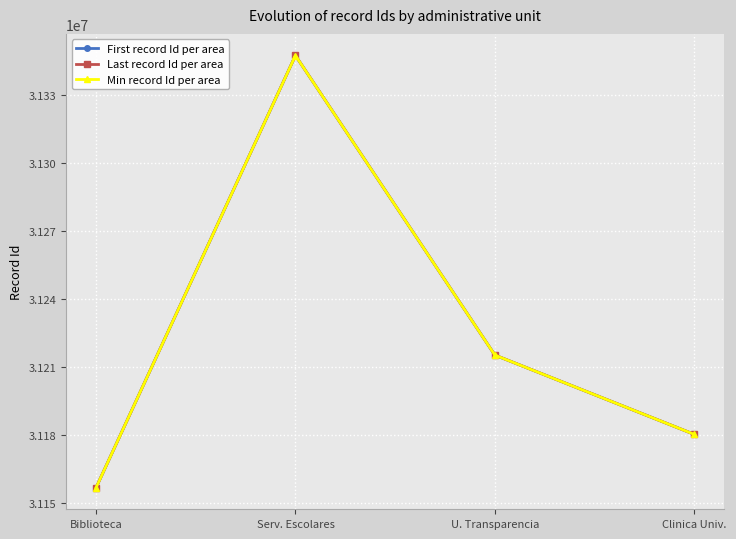

At which category is the sum across all series the highest?

Serv. Escolares